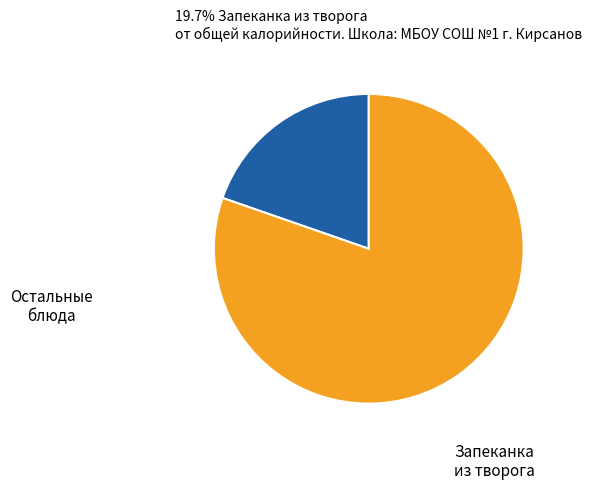

Is there any slice that represents more than half of the pie?

Yes